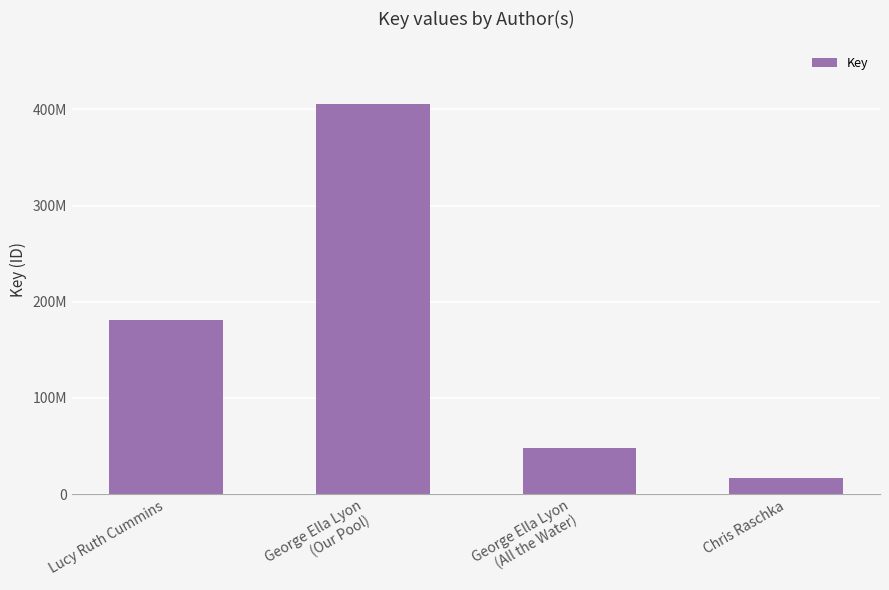

Does the chart contain any negative values?

No